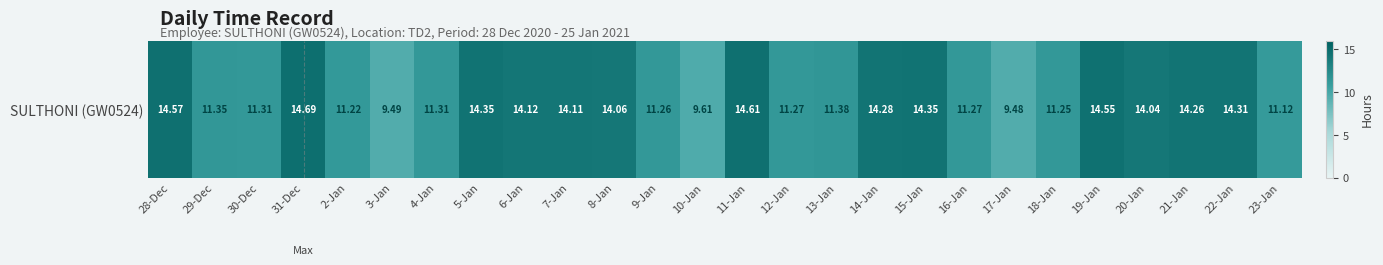

Reading right to left, list all the values displayed in this chart.

23-Jan=11.1	22-Jan=14.3	21-Jan=14.3	20-Jan=14.0	19-Jan=14.6	18-Jan=11.2	17-Jan=9.5	16-Jan=11.3	15-Jan=14.3	14-Jan=14.3	13-Jan=11.4	12-Jan=11.3	11-Jan=14.6	10-Jan=9.6	9-Jan=11.3	8-Jan=14.1	7-Jan=14.1	6-Jan=14.1	5-Jan=14.3	4-Jan=11.3	3-Jan=9.5	2-Jan=11.2	31-Dec=14.7	30-Dec=11.3	29-Dec=11.3	28-Dec=14.6